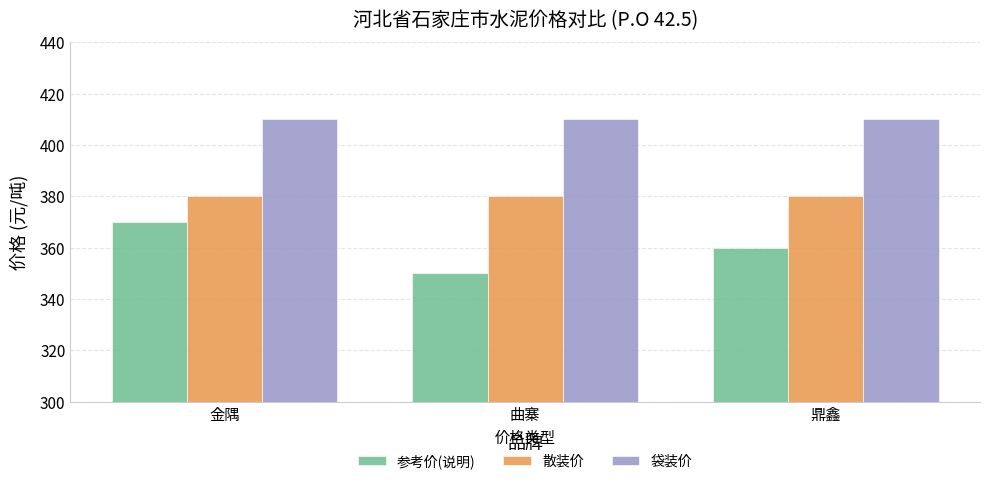

Reading left to right, transcribe all the data shown in this chart.

参考价(说明): 370	350	360
散装价: 380	380	380
袋装价: 410	410	410